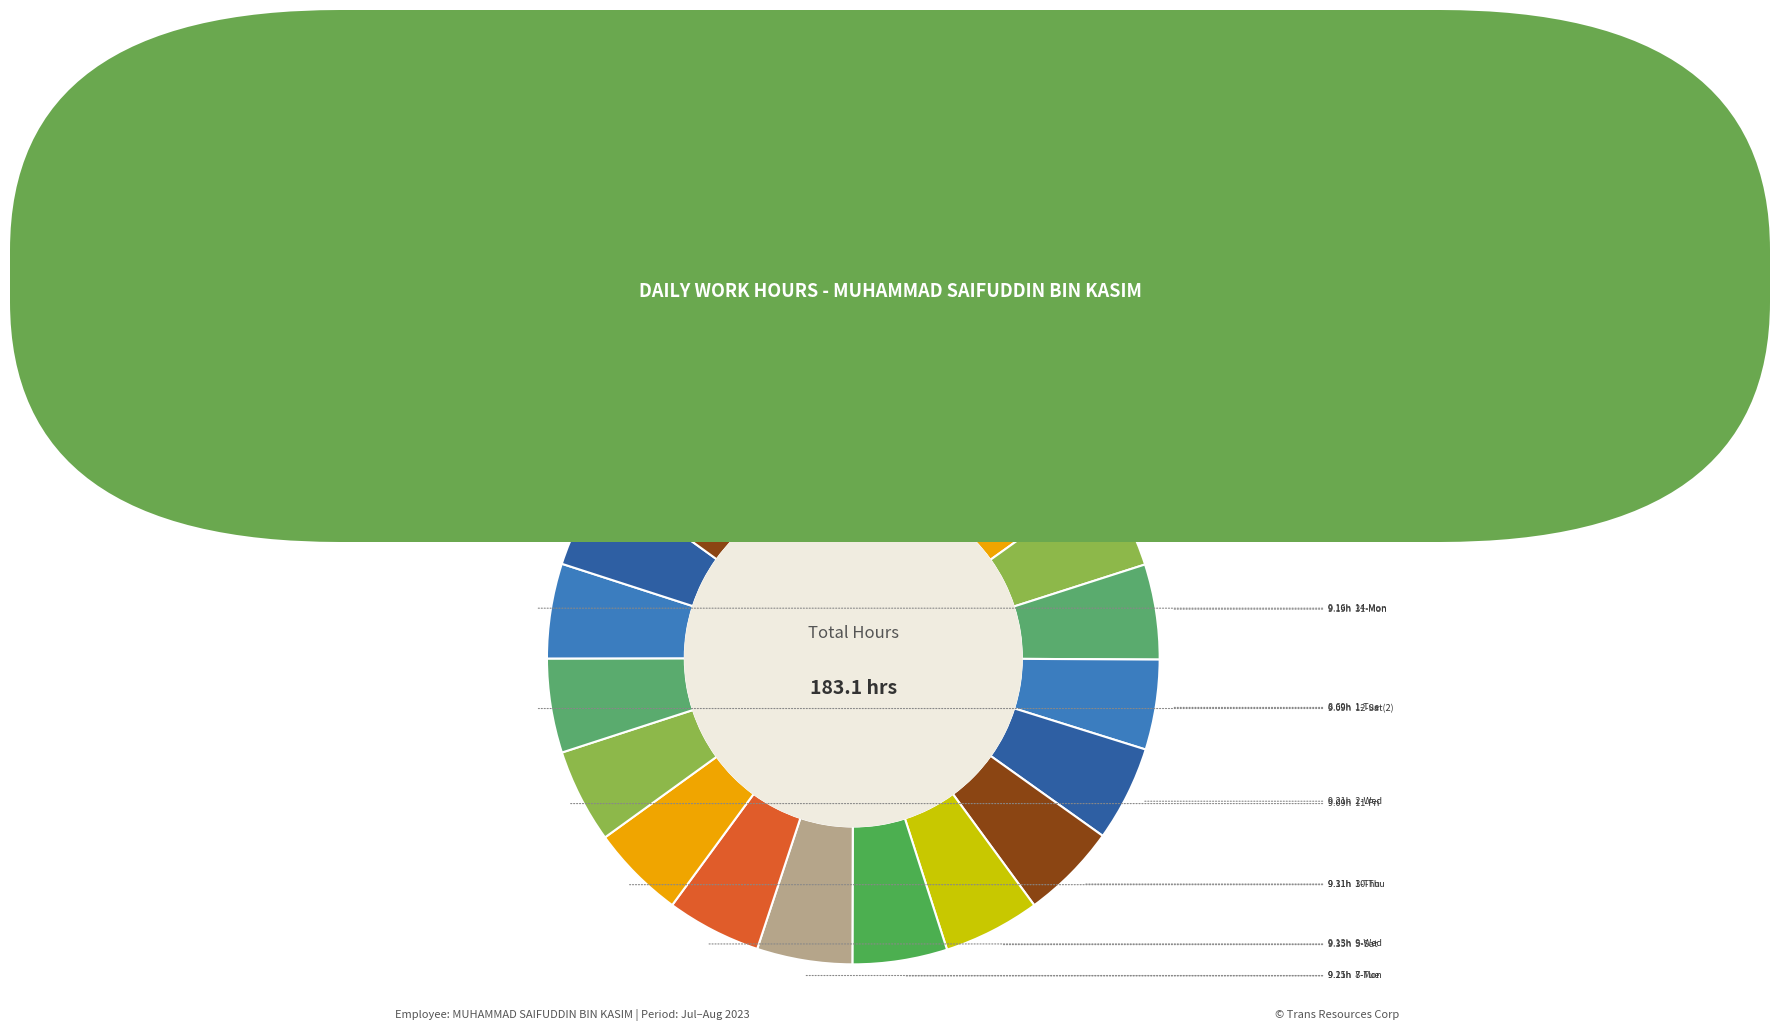

Count the number of slices in the pie.

20